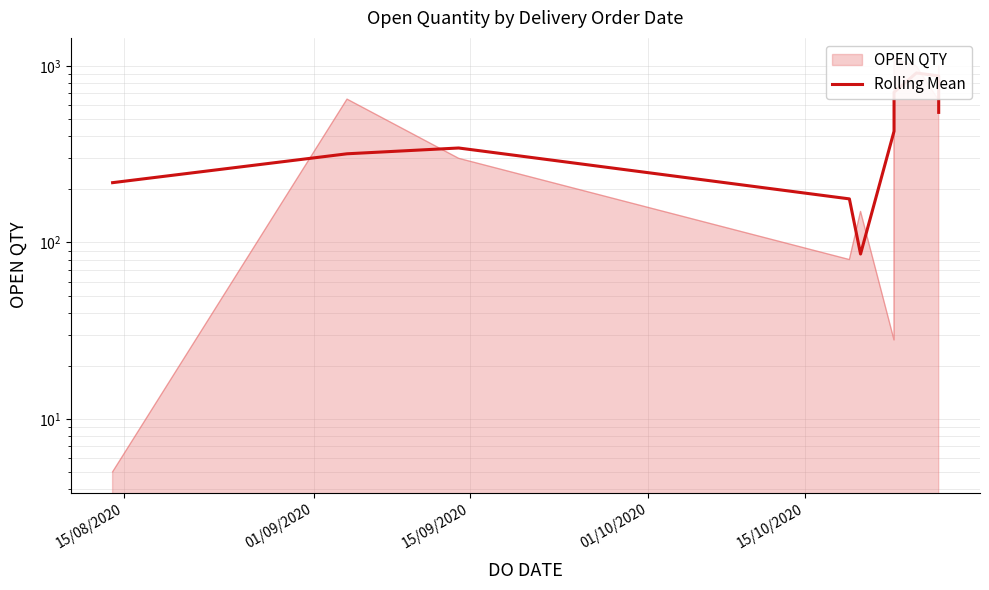

What is the difference between the maximum and minimum values?

828.7